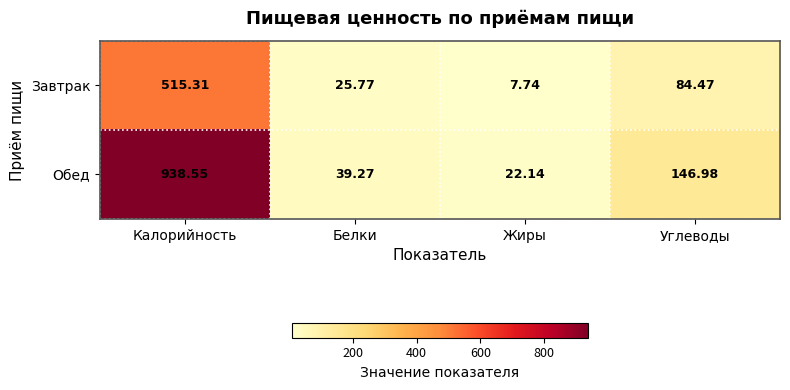

Is the value of Завтрак at Жиры greater than the value of Обед at Белки?

No